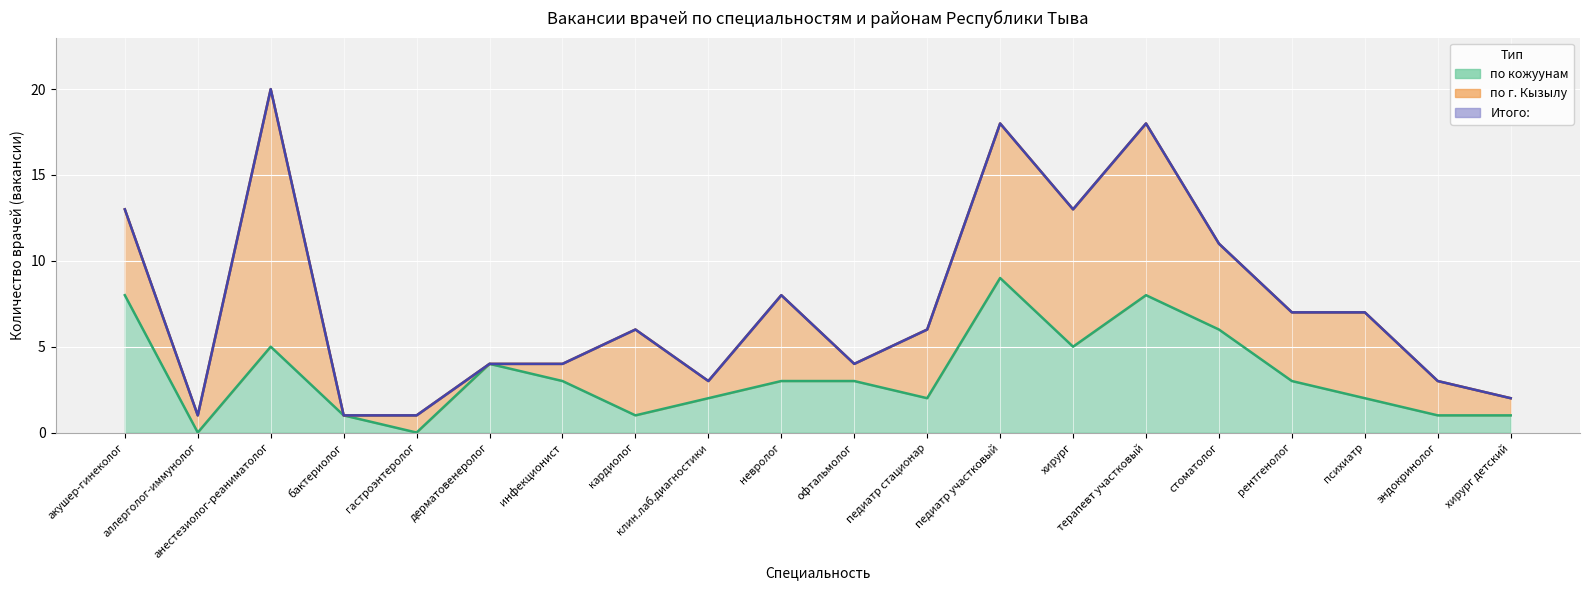

True or false: по кожуунам and Итого: intersect in this chart.

False